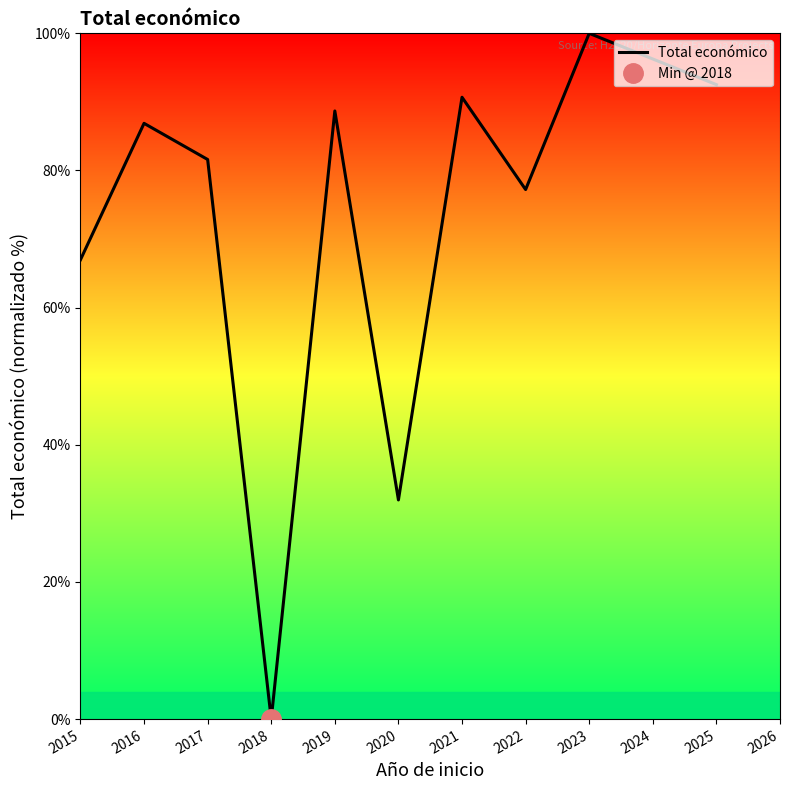

What is the highest value of the Total económico series?

100.0